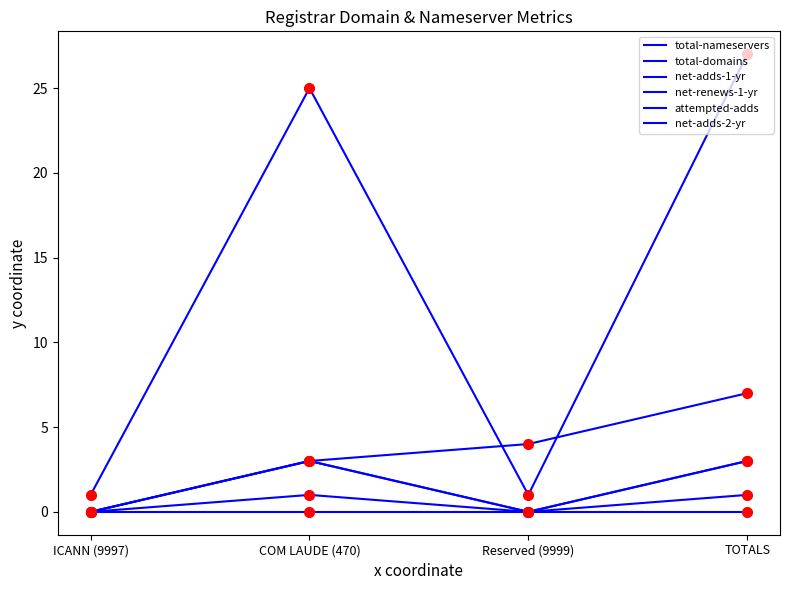

Is it true that net-adds-2-yr equals 0 at TOTALS?

True